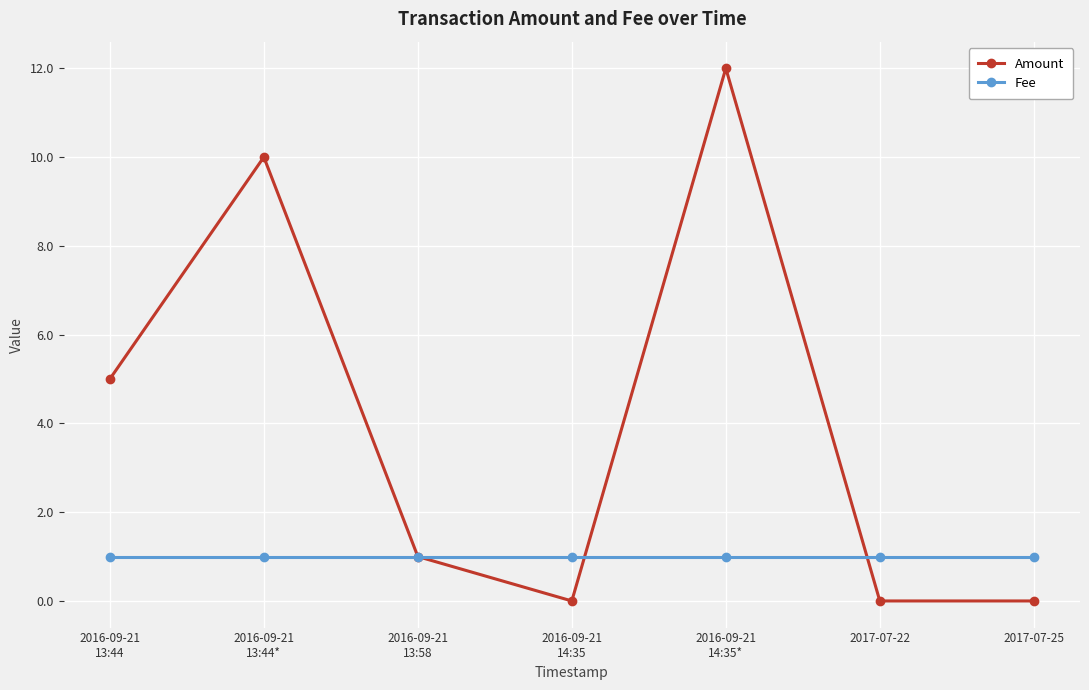

Reading right to left, transcribe all the data shown in this chart.

Amount: 2017-07-25=0	2017-07-22=0	2016-09-21
14:35*=12	2016-09-21
14:35=0	2016-09-21
13:58=1	2016-09-21
13:44*=10	2016-09-21
13:44=5
Fee: 2017-07-25=1	2017-07-22=1	2016-09-21
14:35*=1	2016-09-21
14:35=1	2016-09-21
13:58=1	2016-09-21
13:44*=1	2016-09-21
13:44=1